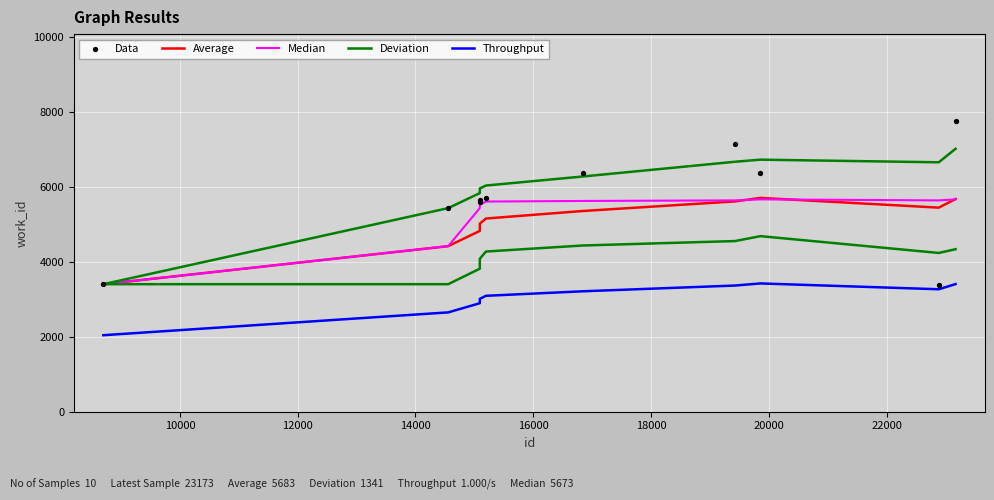

At how many categories does at least one series exceed 7696?

1